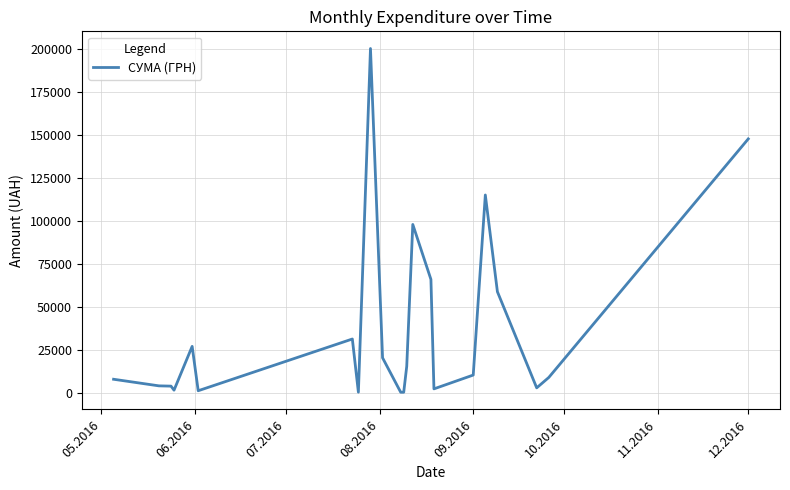

What is the difference between the maximum and minimum values?

199701.2